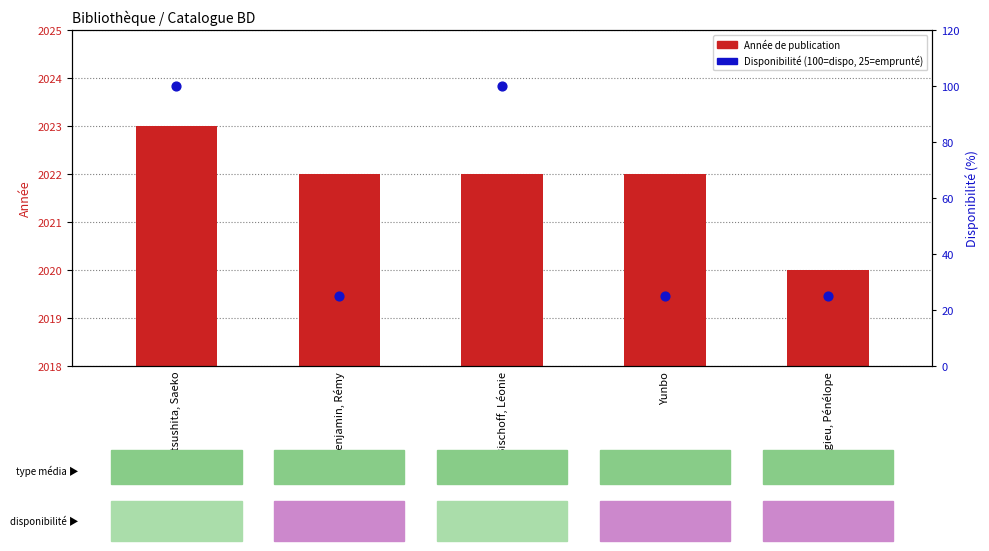

What is the total value across all series at Yunbo?

2047